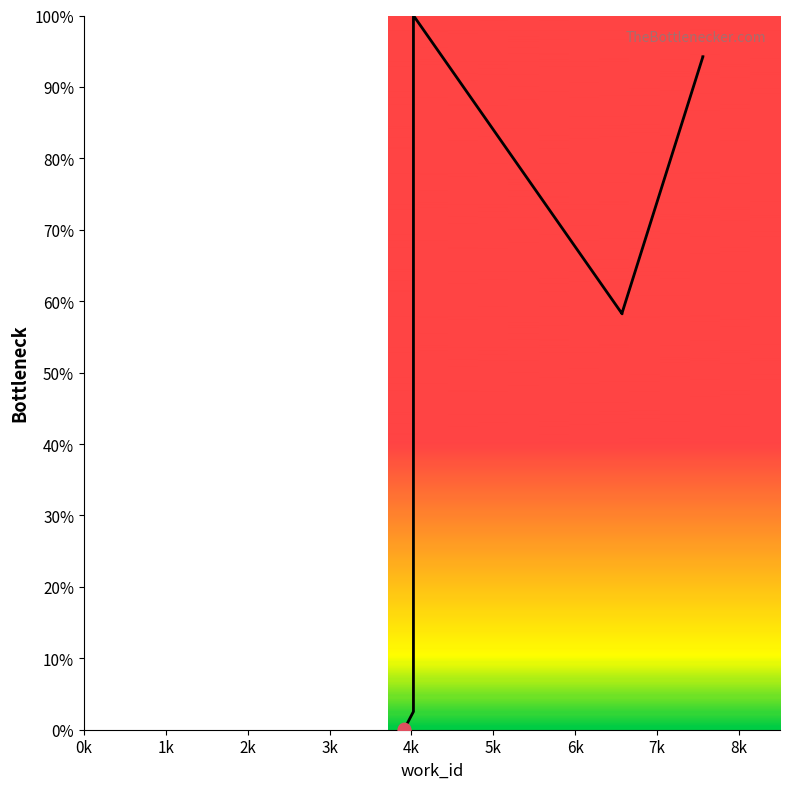

What is the change in value from 0k to 8k?

+94.2